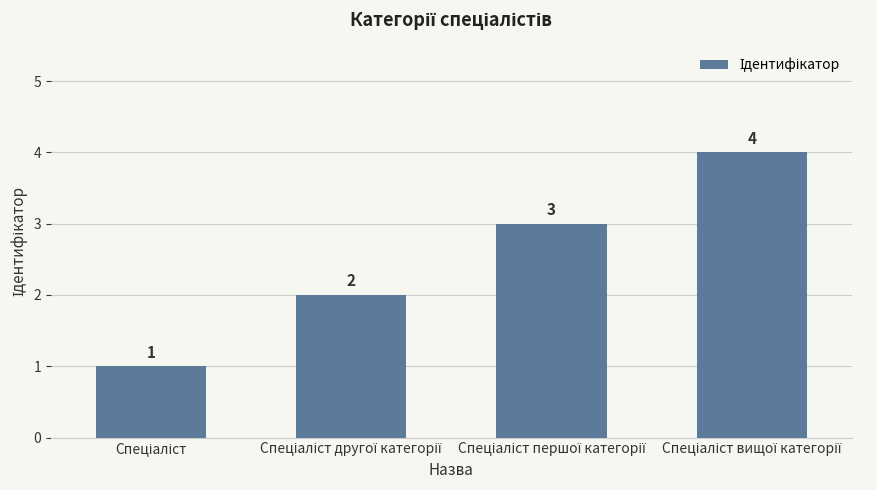

How many data points are less than 3?

2